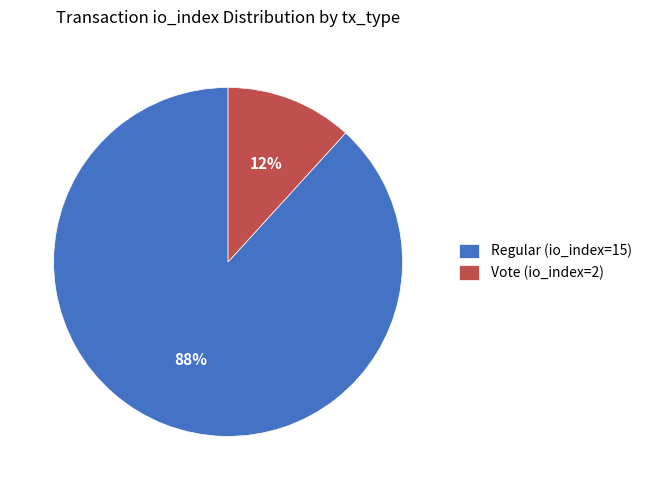

How many segments does this pie chart have?

2